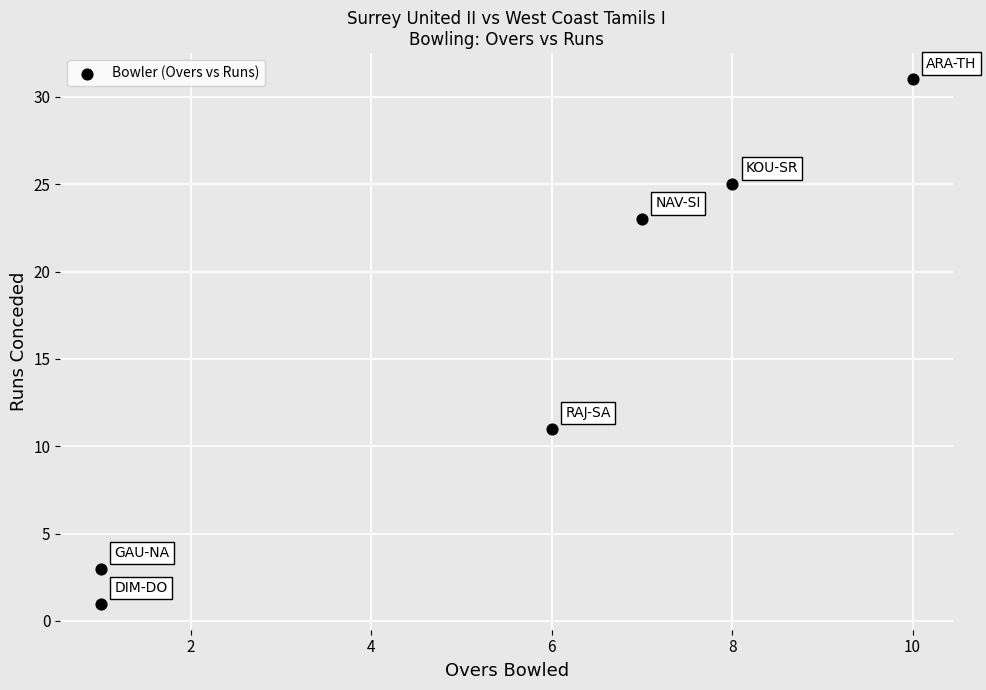

What Y value in the scatter plot is closest to 16?

11